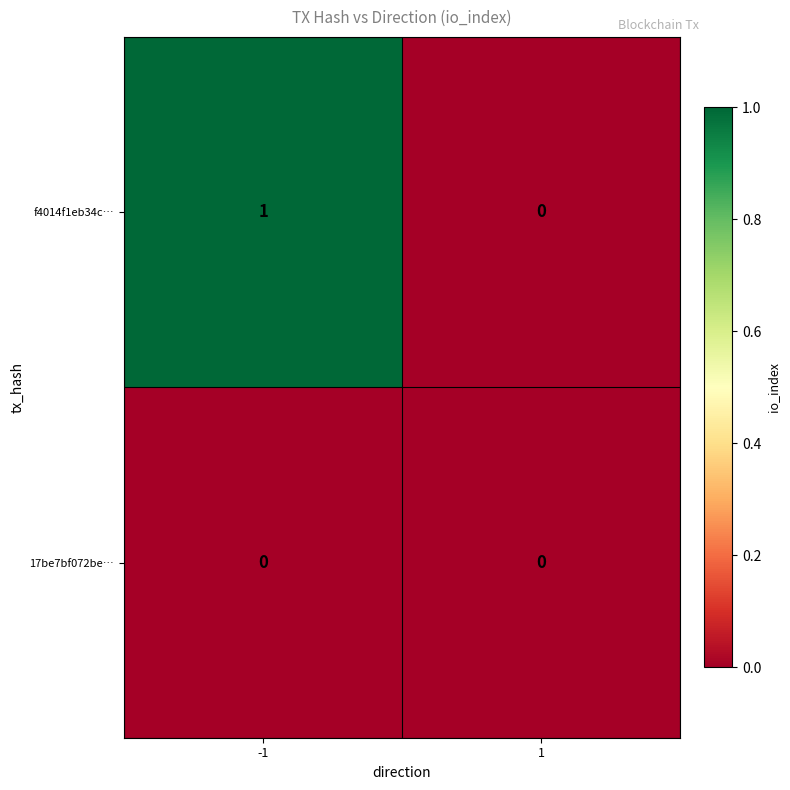

Rank the series by their average value, from highest to lowest.

f4014f1eb34c…, 17be7bf072be…